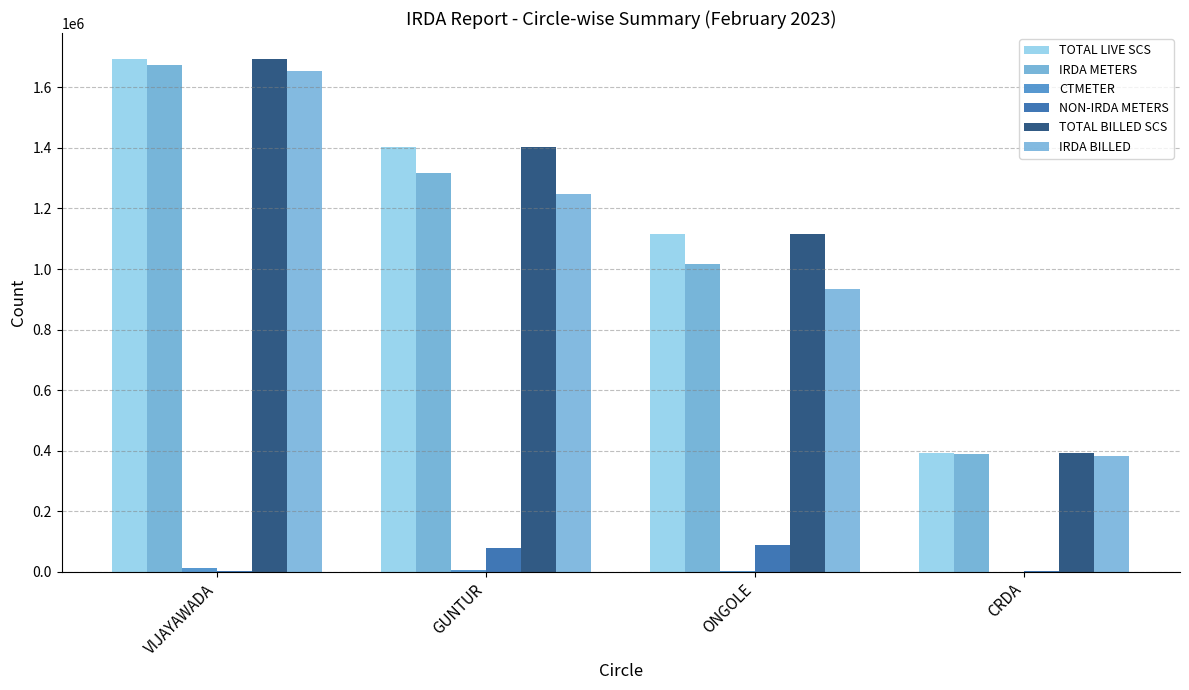

How many distinct data groups are displayed?

6